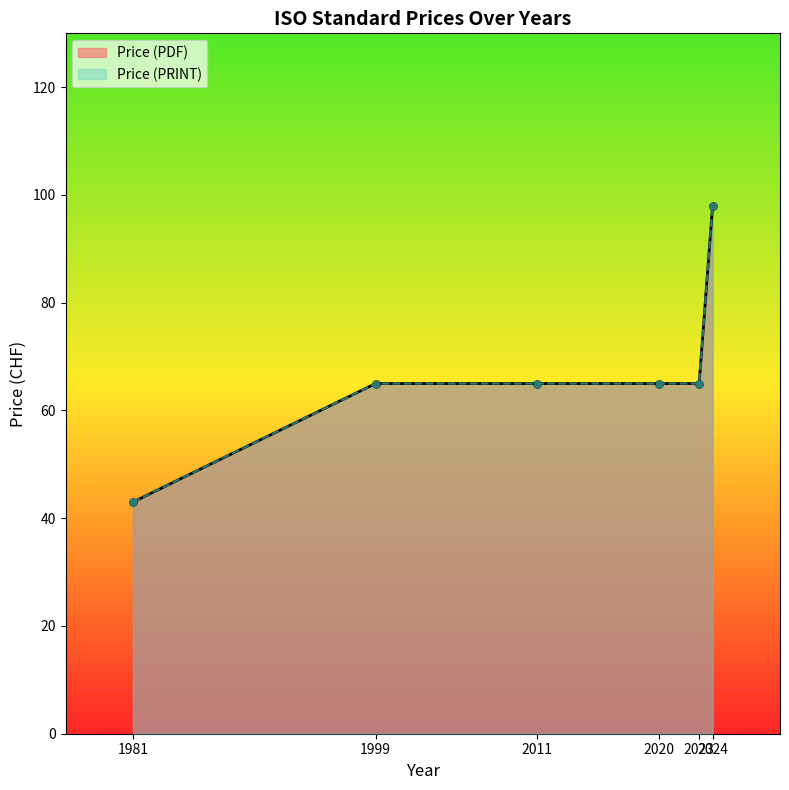

How many data points in Price (PRINT) are above 65?

1